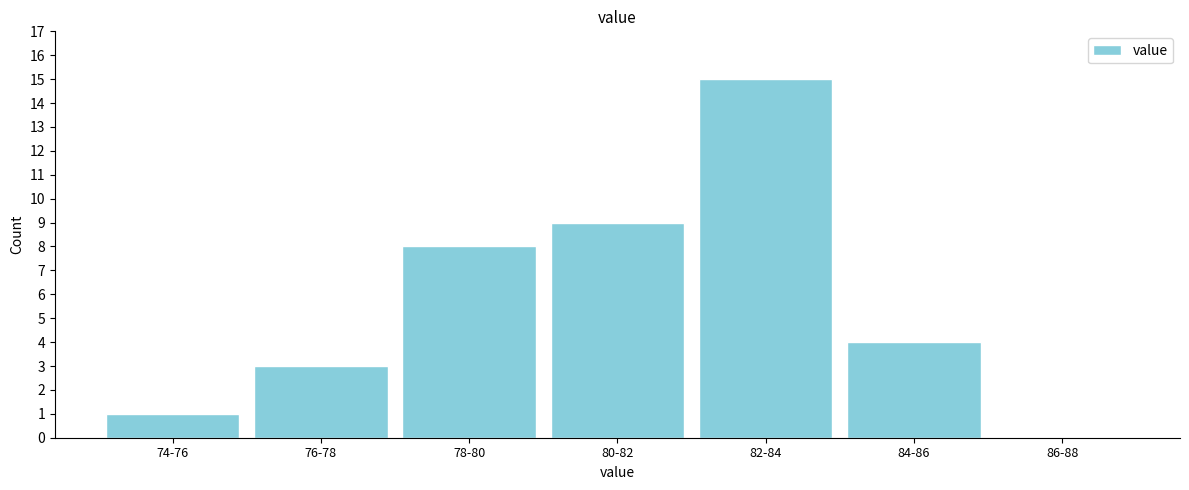

Reading left to right, list all the values displayed in this chart.

74-76=1	76-78=3	78-80=8	80-82=9	82-84=15	84-86=4	86-88=0